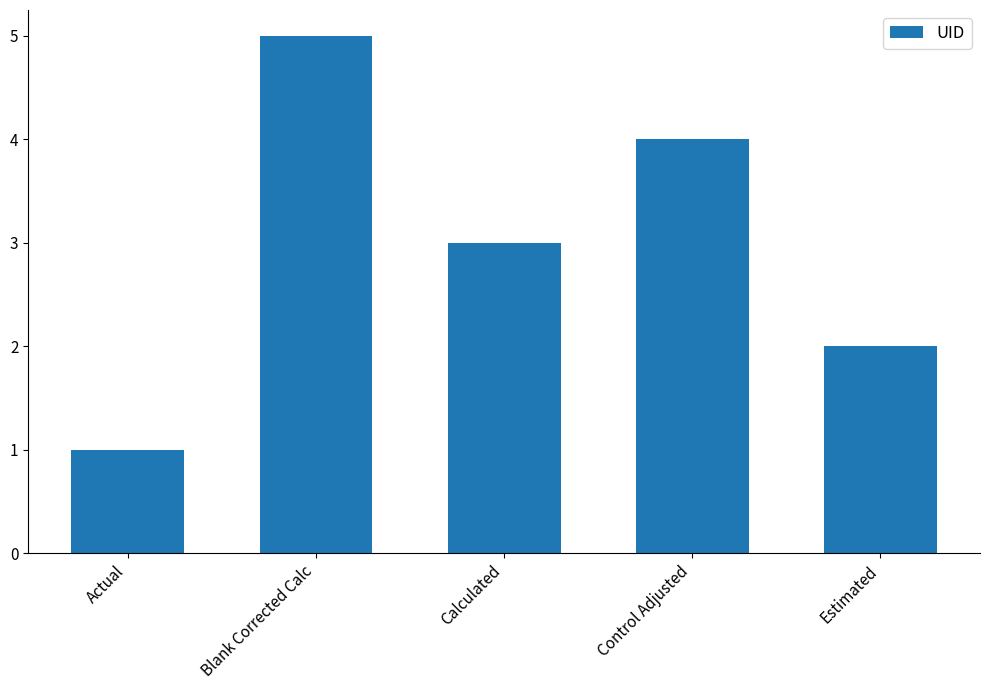

Reading left to right, transcribe all the data shown in this chart.

Actual=1	Blank Corrected Calc=5	Calculated=3	Control Adjusted=4	Estimated=2